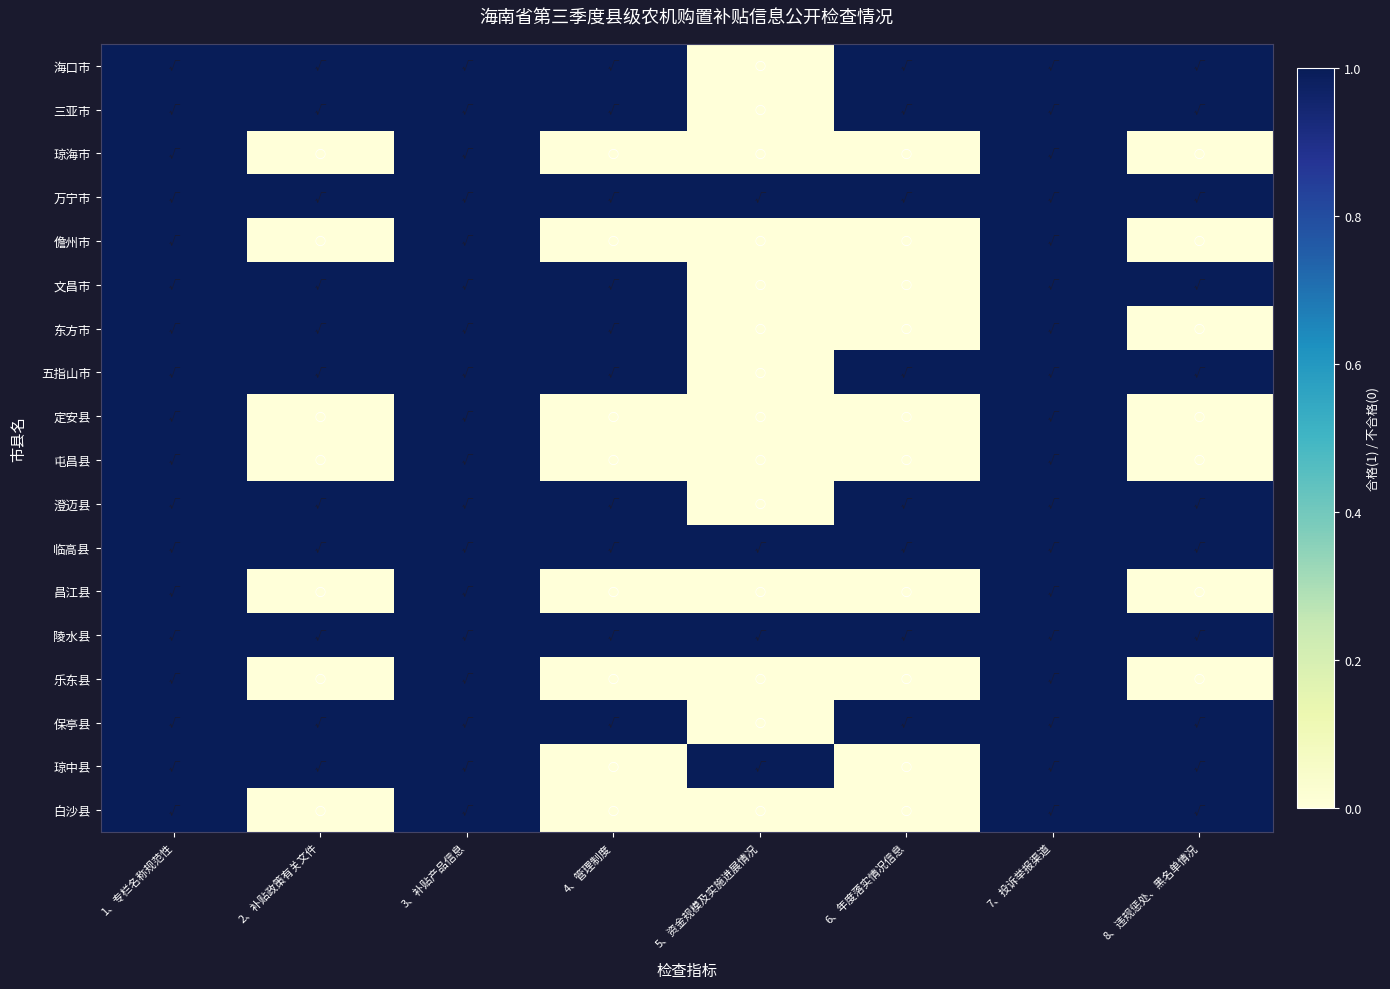

Between 3、补贴产品信息 and 6、年度落实情况信息, which is larger?

3、补贴产品信息